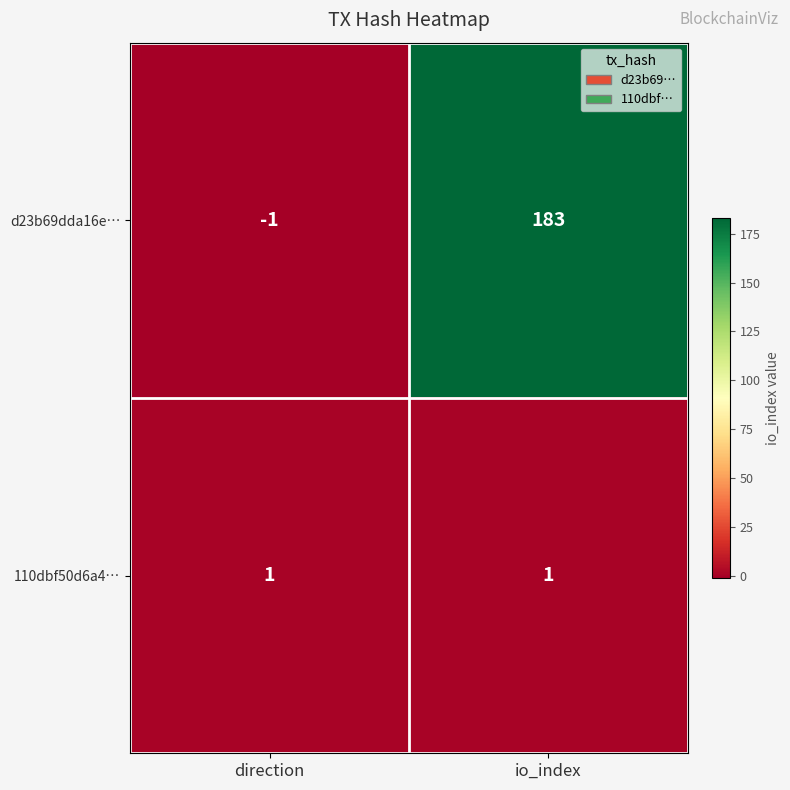

At io_index, list the series in order from smallest to largest.

110dbf50d6a4…, d23b69dda16e…